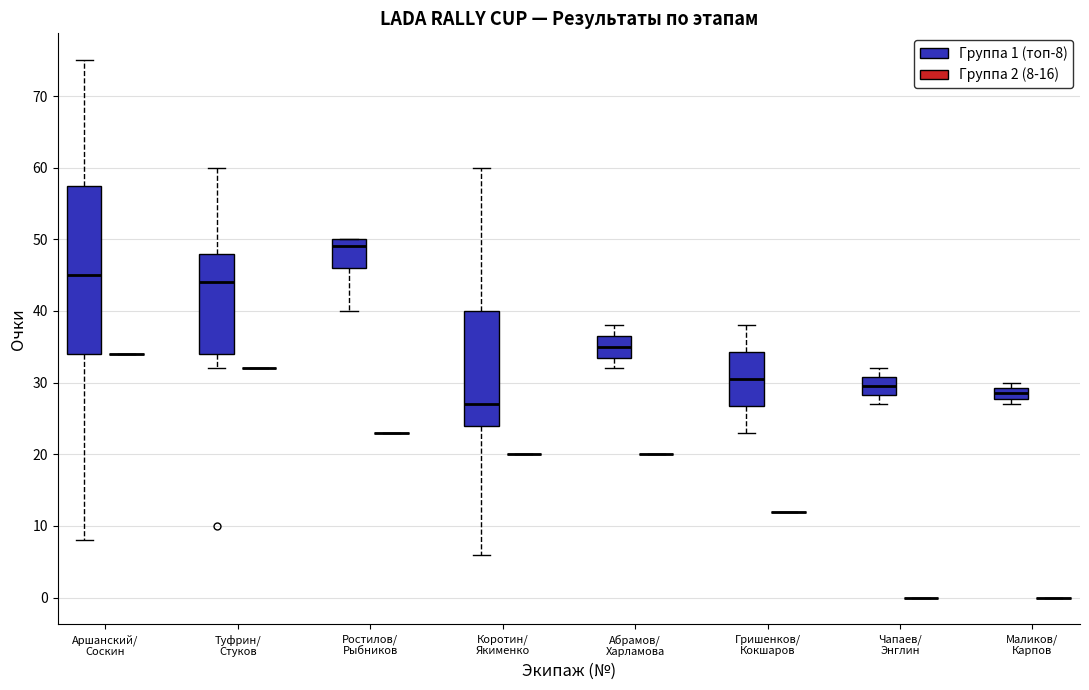

Reading left to right, read every box against the y-axis: the position of its median line, the range the box covers, and the ends of its whiskers. The values are not printed on the chart, so give them approximately, as read against the axis.

Аршанский/ Соскин (Группа 1 (топ-8)): median 45, box 34 to 58, whiskers 8 to 75
Аршанский/ Соскин (Группа 2 (8-16)): box collapsed to a line at 34, whiskers 34 to 34
Туфрин/ Стуков (Группа 1 (топ-8)): median 44, box 34 to 48, whiskers 32 to 60
Туфрин/ Стуков (Группа 2 (8-16)): box collapsed to a line at 32, whiskers 32 to 32
Ростилов/ Рыбников (Группа 1 (топ-8)): median 49, box 46 to 50, whiskers 40 to 50
Ростилов/ Рыбников (Группа 2 (8-16)): box collapsed to a line at 23, whiskers 23 to 23
Коротин/ Якименко (Группа 1 (топ-8)): median 27, box 24 to 40, whiskers 6 to 60
Коротин/ Якименко (Группа 2 (8-16)): box collapsed to a line at 20, whiskers 20 to 20
Абрамов/ Харламова (Группа 1 (топ-8)): median 35, box 34 to 37, whiskers 32 to 38
Абрамов/ Харламова (Группа 2 (8-16)): box collapsed to a line at 20, whiskers 20 to 20
Гришенков/ Кокшаров (Группа 1 (топ-8)): median 31, box 27 to 34, whiskers 23 to 38
Гришенков/ Кокшаров (Группа 2 (8-16)): box collapsed to a line at 12, whiskers 12 to 12
Чапаев/ Энглин (Группа 1 (топ-8)): median 30, box 28 to 31, whiskers 27 to 32
Чапаев/ Энглин (Группа 2 (8-16)): box collapsed to a line at 0, whiskers 0 to 0
Маликов/ Карпов (Группа 1 (топ-8)): median 29 (inside the box), box 28 to 29, whiskers 27 to 30
Маликов/ Карпов (Группа 2 (8-16)): box collapsed to a line at 0, whiskers 0 to 0